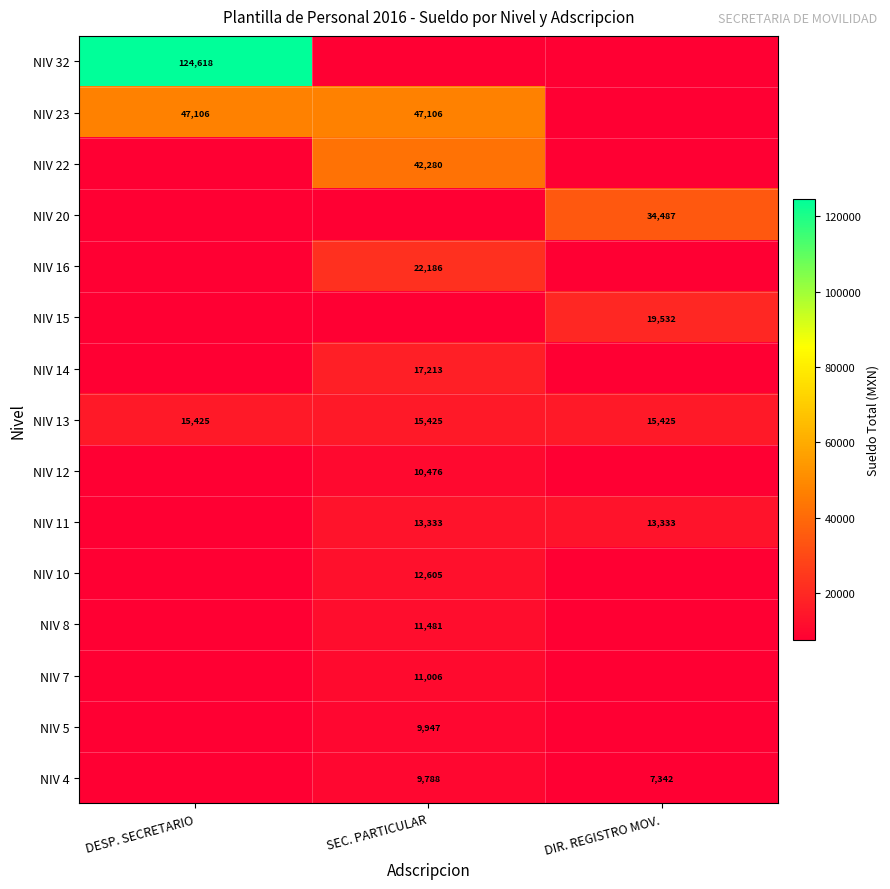

Which has a higher value, DIR. REGISTRO MOV. or DESP. SECRETARIO?

DESP. SECRETARIO